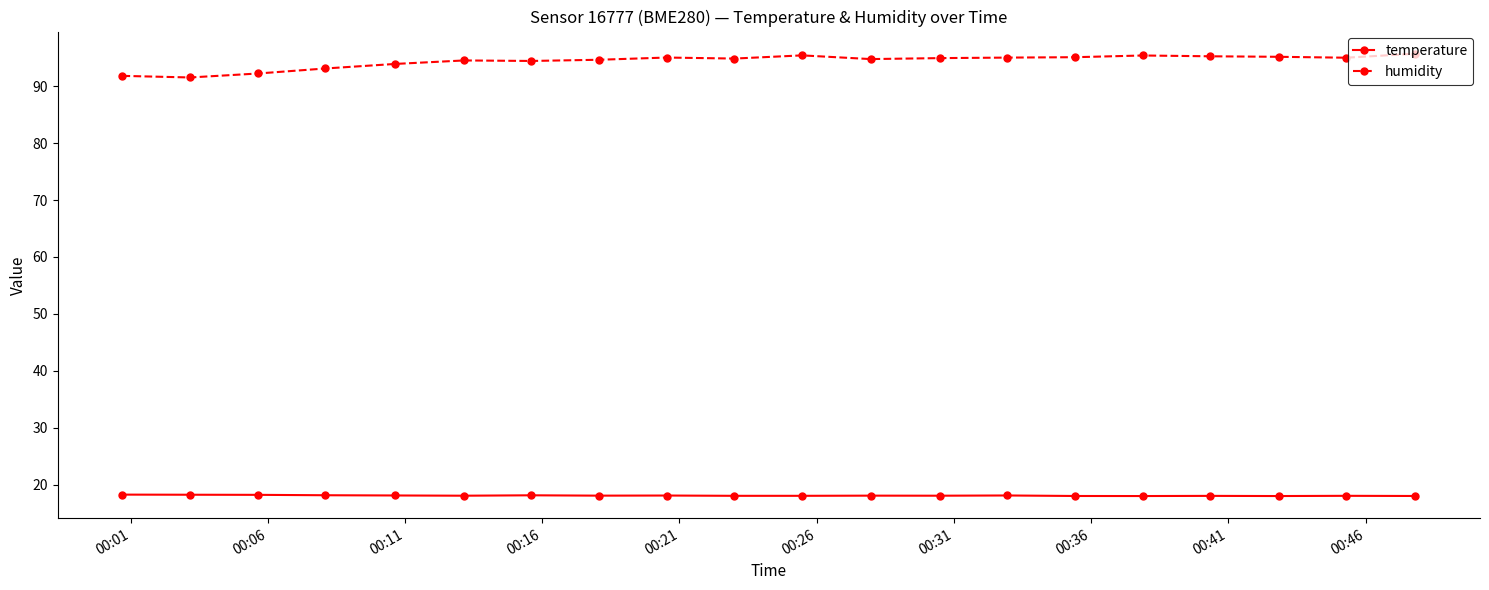

What is the maximum value shown in the chart?

95.7